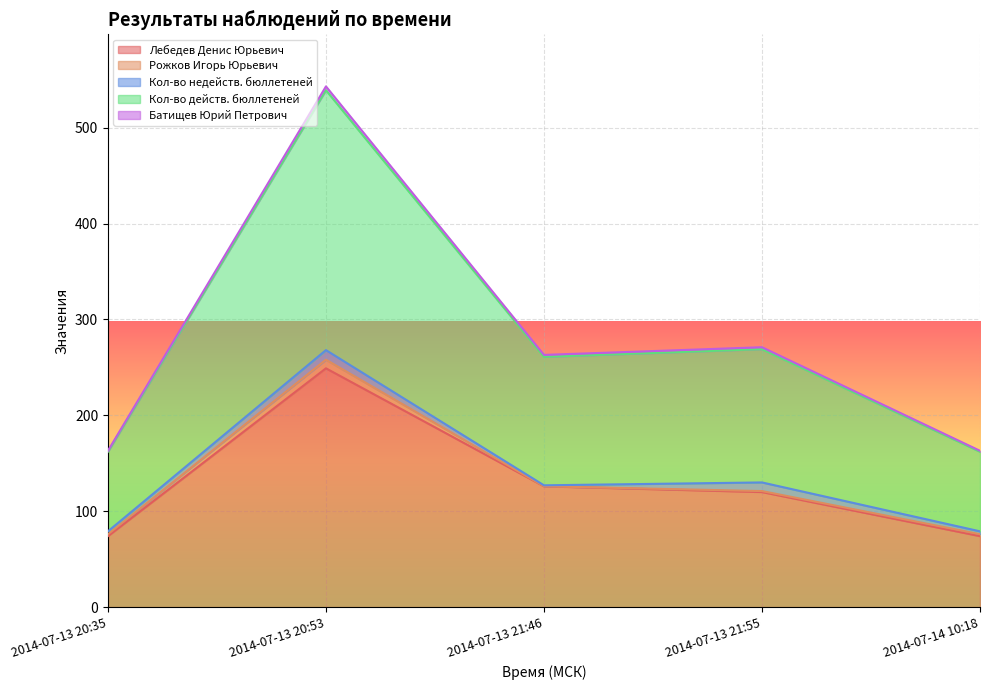

True or false: Лебедев Денис Юрьевич has a value of 36 at 2014-07-13 20:35.

False